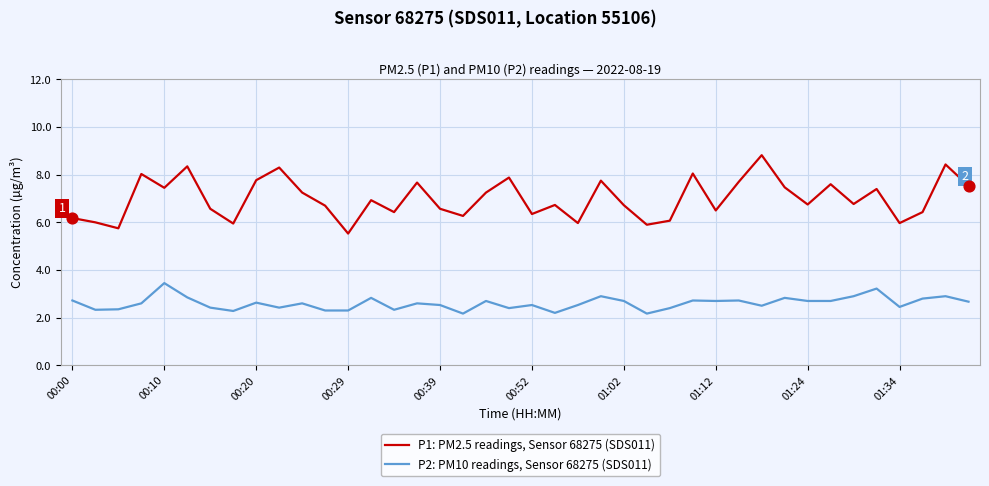

Which series has the widest spread of values?

P1: PM2.5 readings, Sensor 68275 (SDS011)